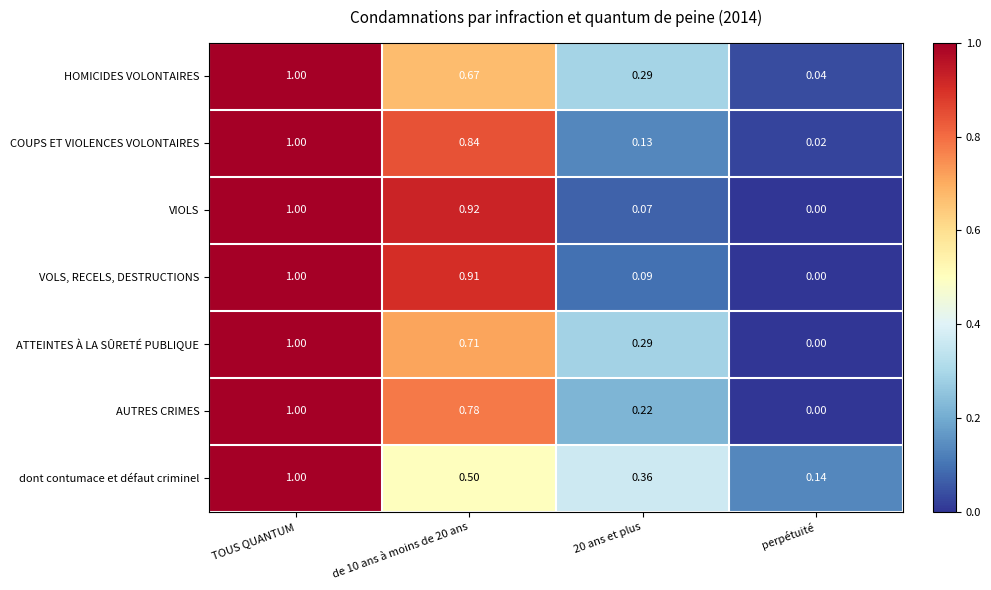

Where is dont contumace et défaut criminel nearest to the value 0?

perpétuité